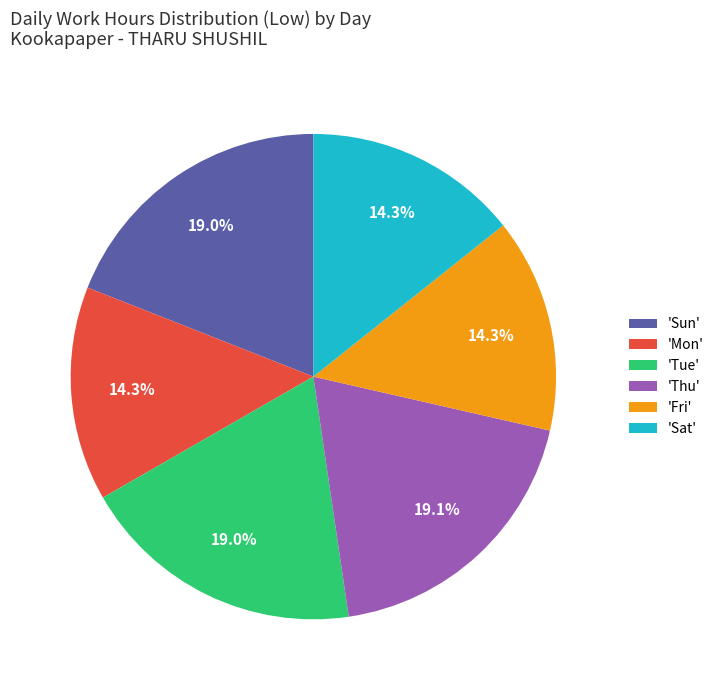

What is the total percentage of 'Thu' and 'Mon'?

33.4%